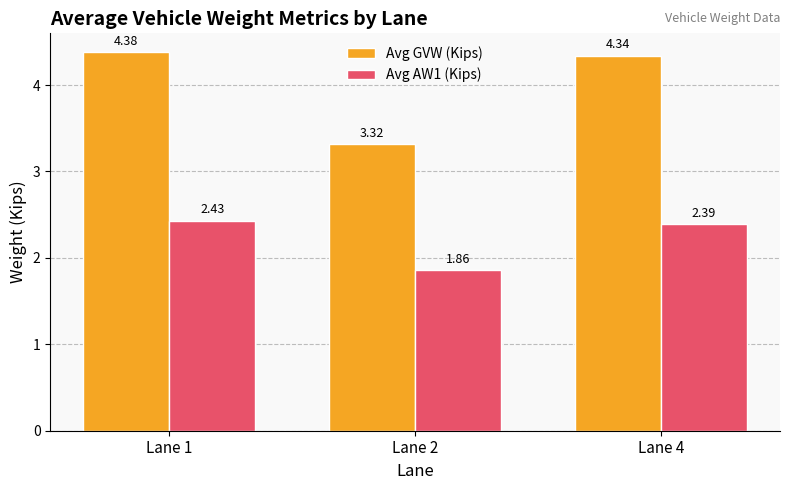

Which series has the widest spread of values?

Avg GVW (Kips)